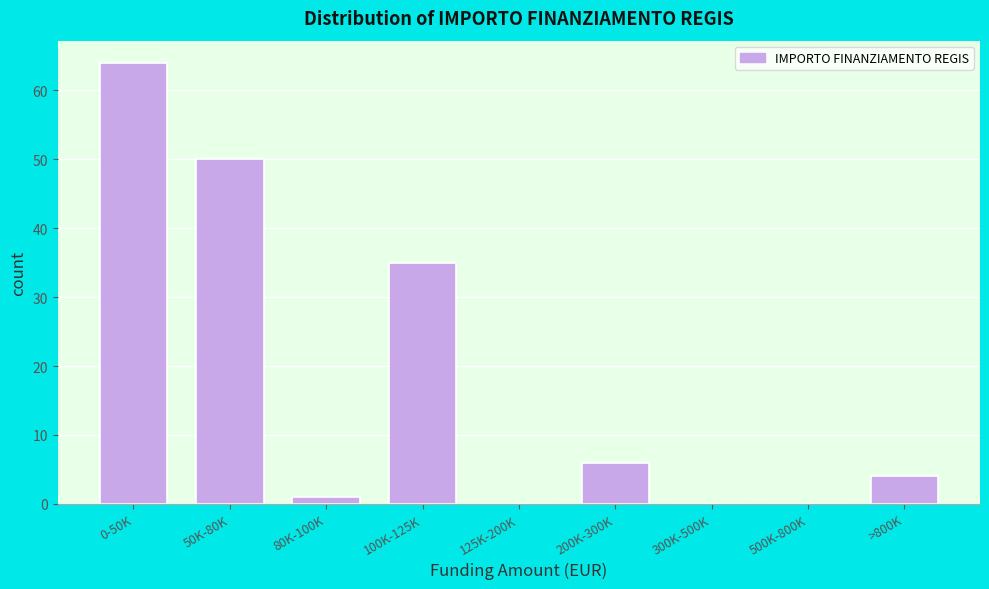

Reading left to right, list all the values displayed in this chart.

0-50K=64	50K-80K=50	80K-100K=1	100K-125K=35	125K-200K=0	200K-300K=6	300K-500K=0	500K-800K=0	>800K=4